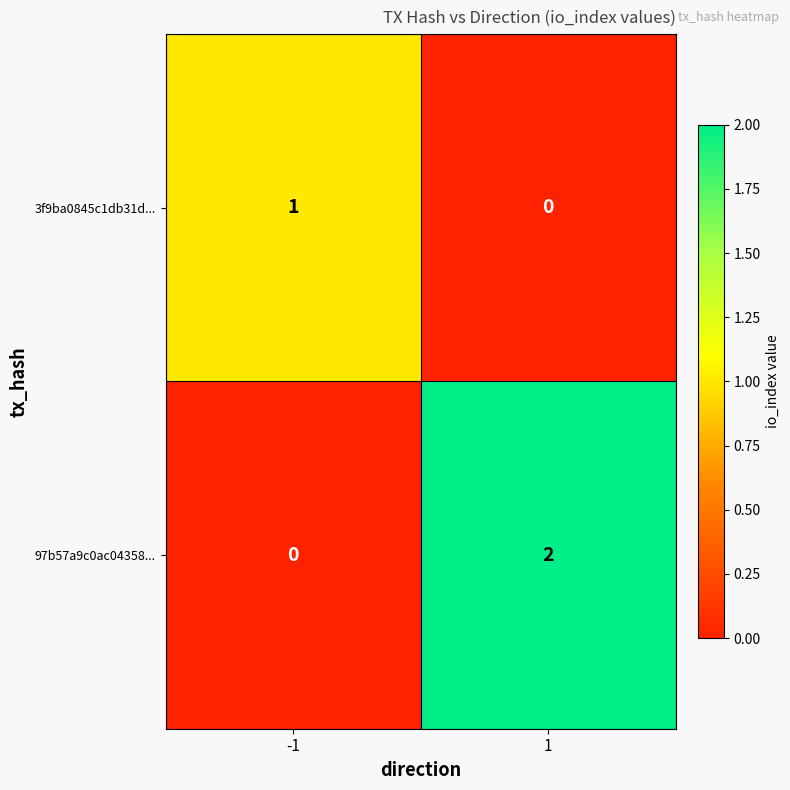

Which series has the largest range (max minus min)?

97b57a9c0ac04358...